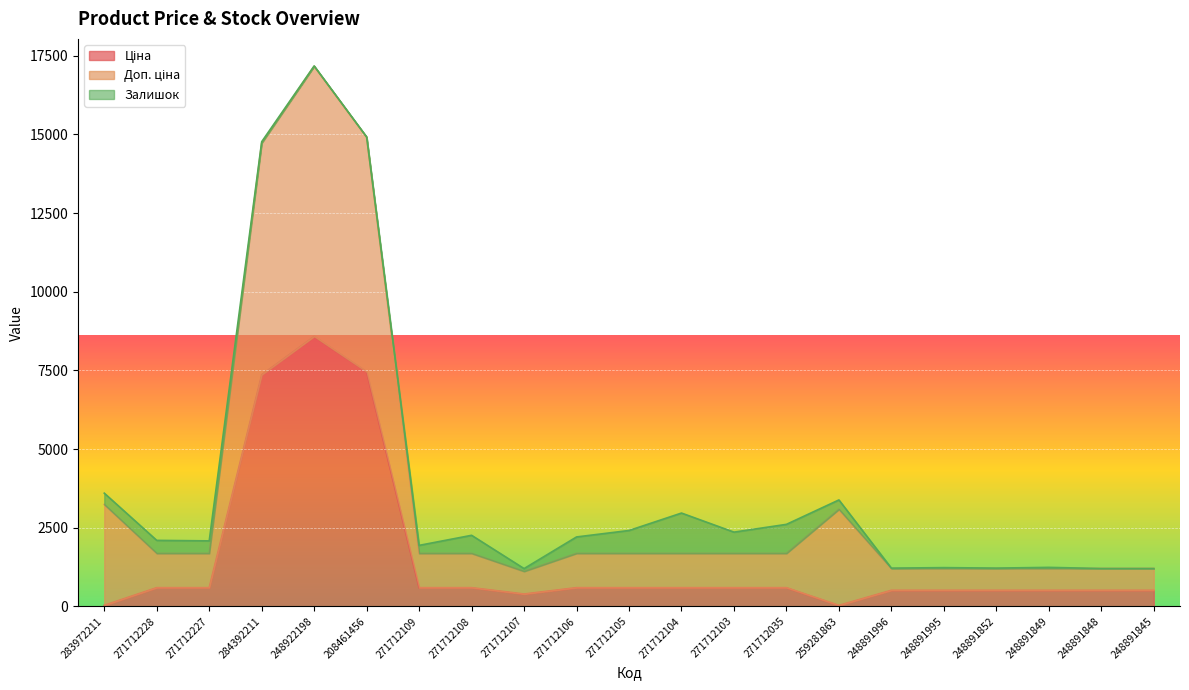

What is the difference between the maximum and minimum values in the Ціна series?

8550.6